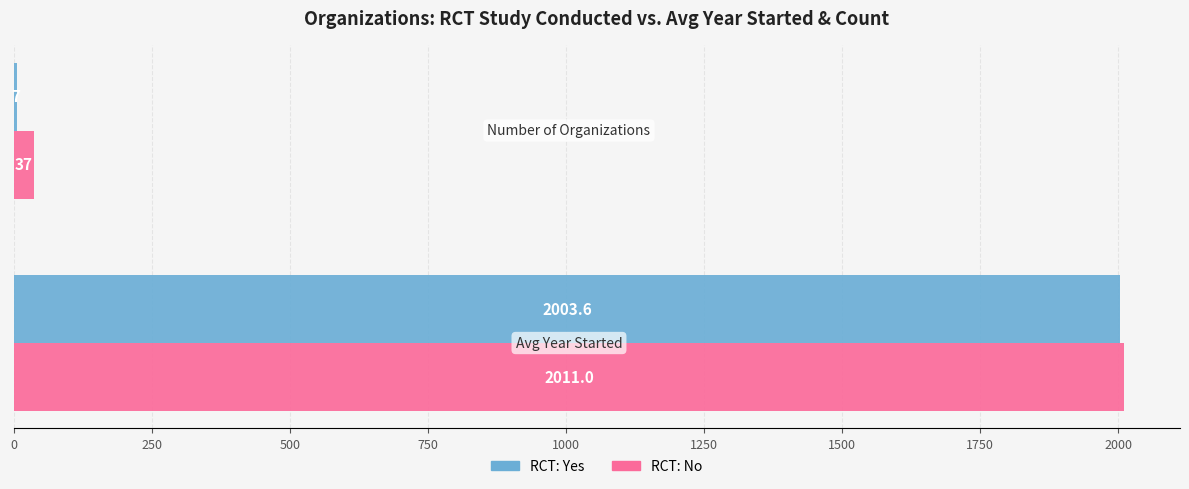

What is the sum of all RCT: No values?

2048.0